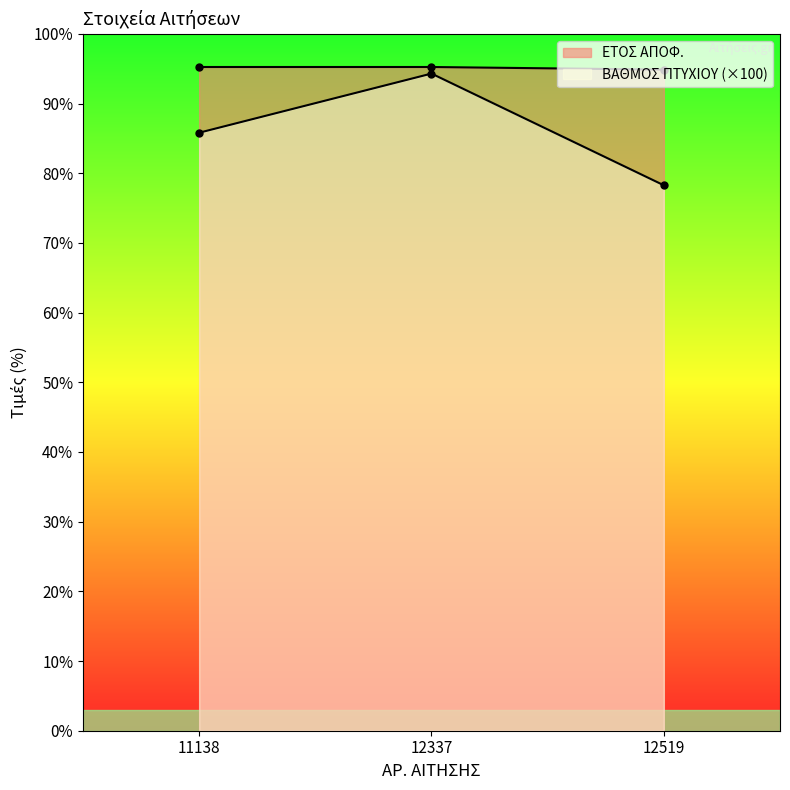

What is the average value of the ΒΑΘΜΟΣ ΠΤΥΧΙΟΥ series?

1826.7